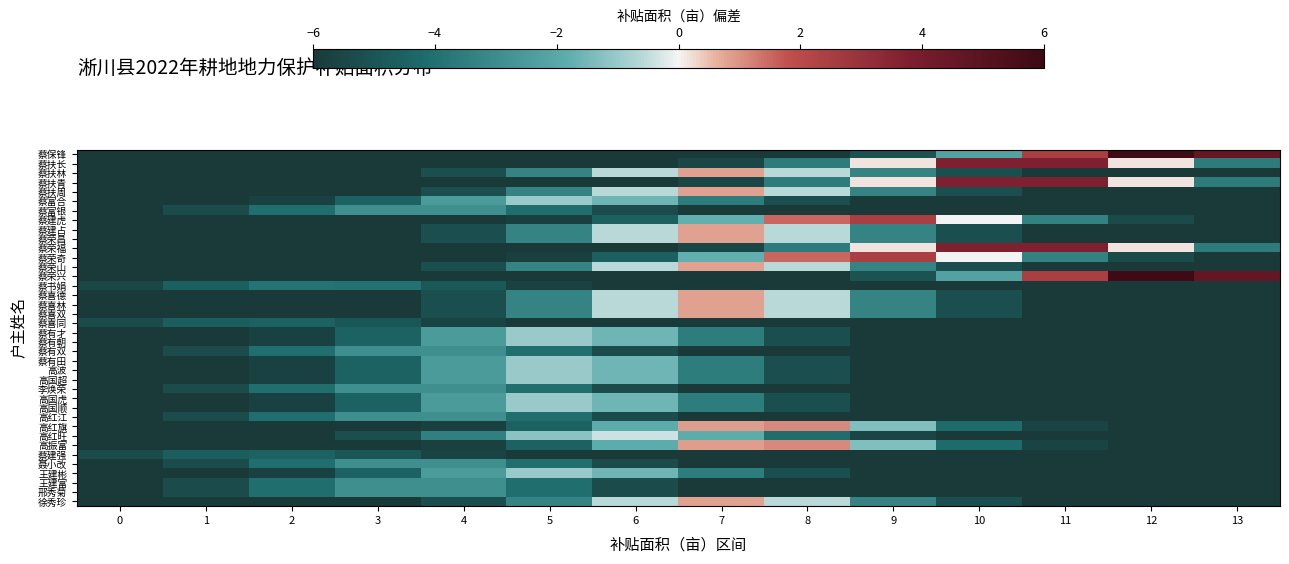

At which category is the sum across all series the highest?

7